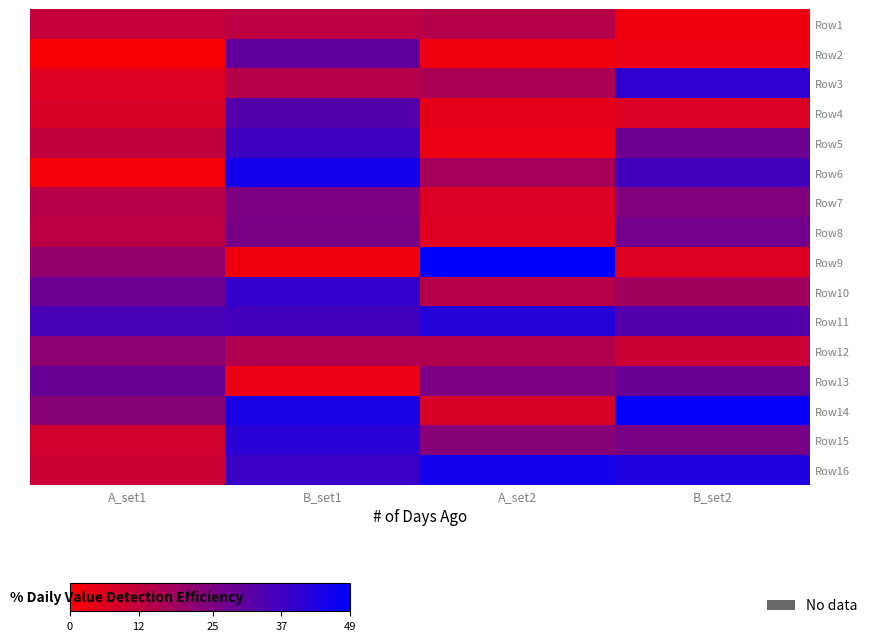

How many categories are shown in the chart?

4